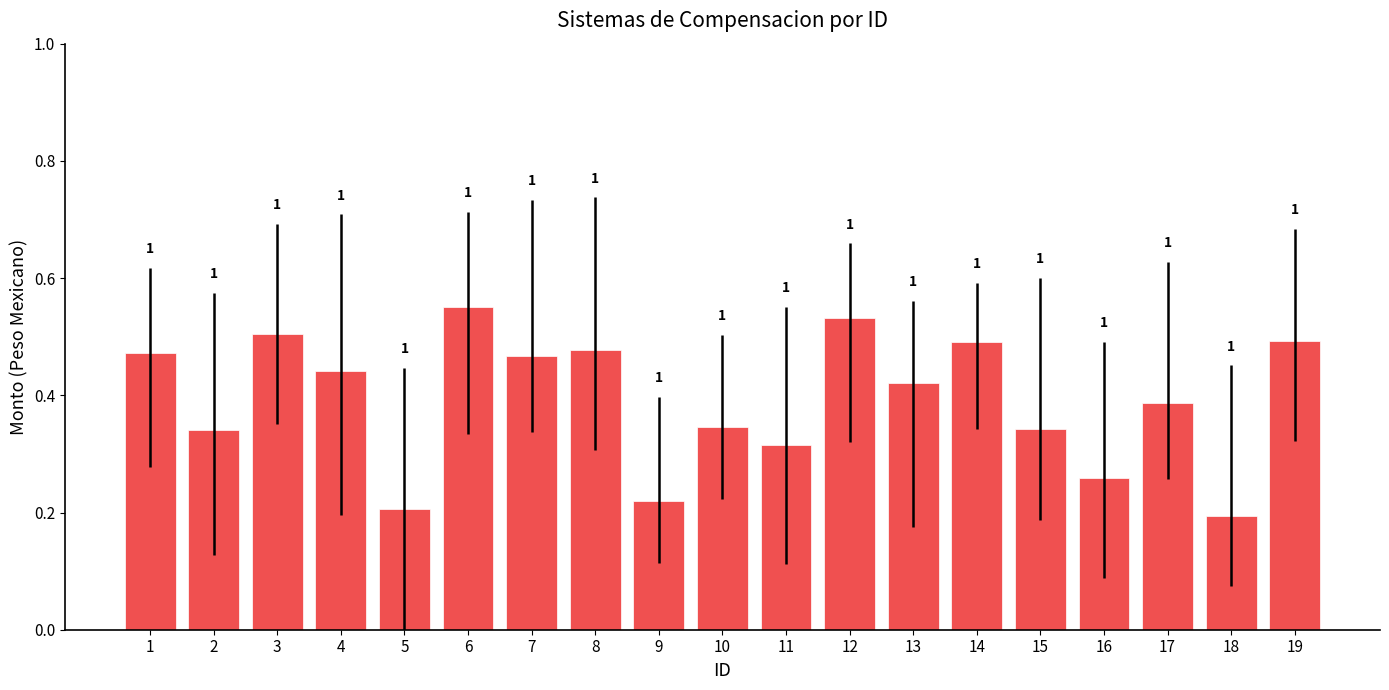

Is it true that the value at 18 is 0.2?

True